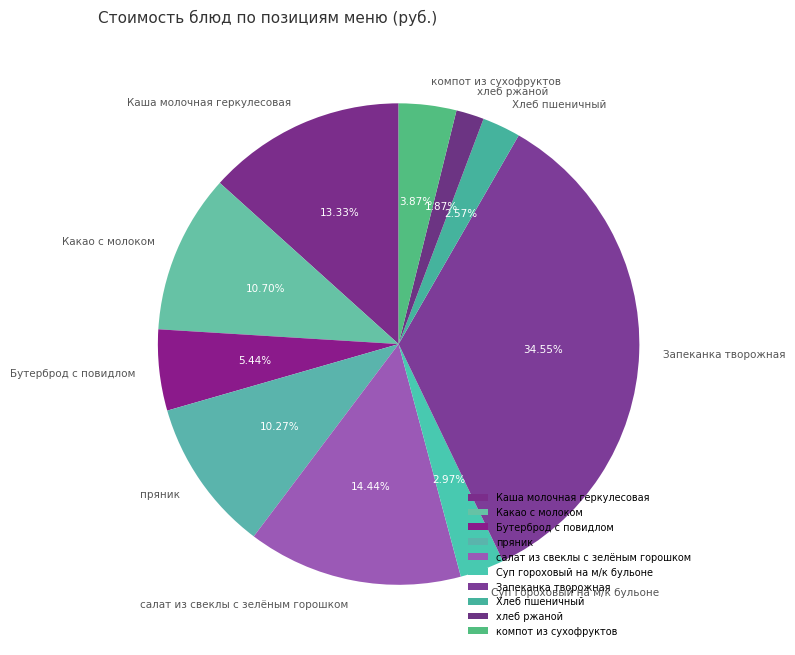

What is the smallest slice in the pie chart?

хлеб ржаной